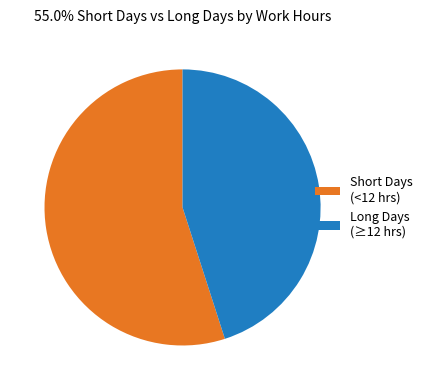

Is there a majority slice in this chart?

Yes